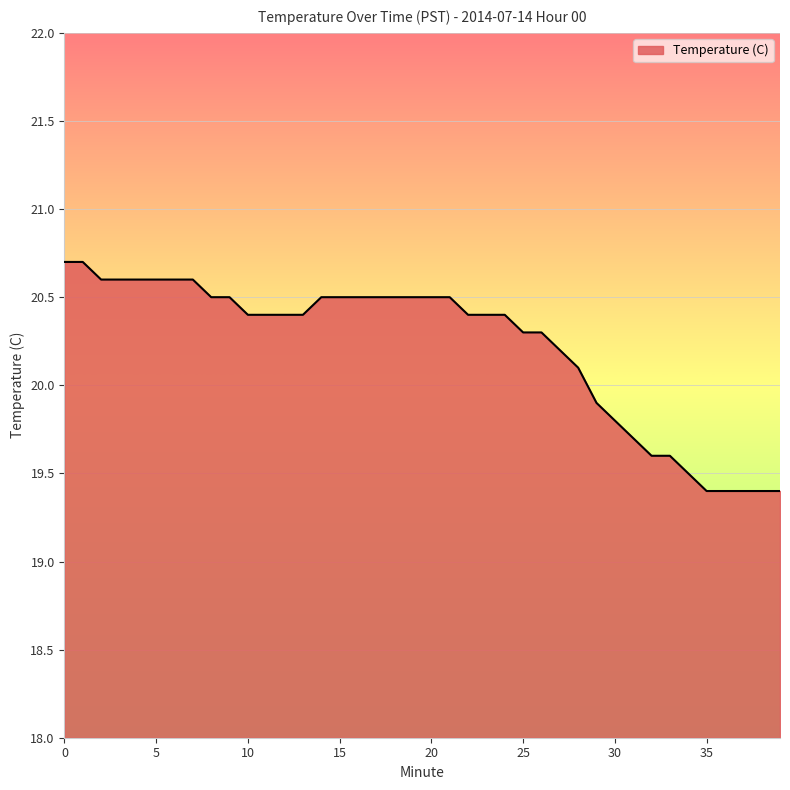

What is the minimum value shown in the chart?

19.4